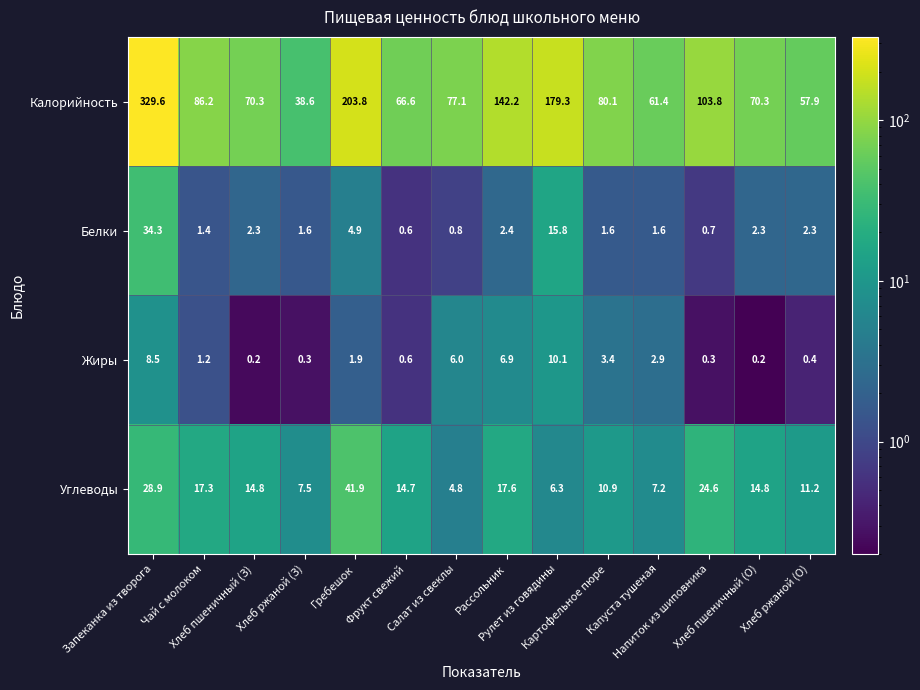

Which series has the largest total across all categories?

Калорийность